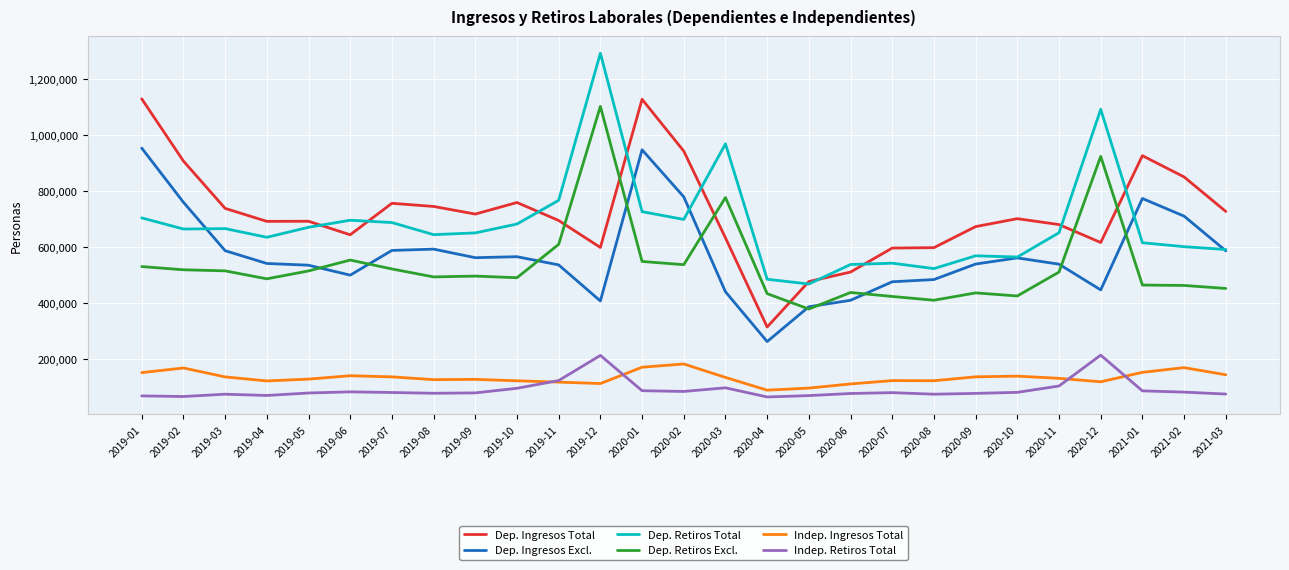

What is the spread (max minus min) of values at 2019-10?

664901